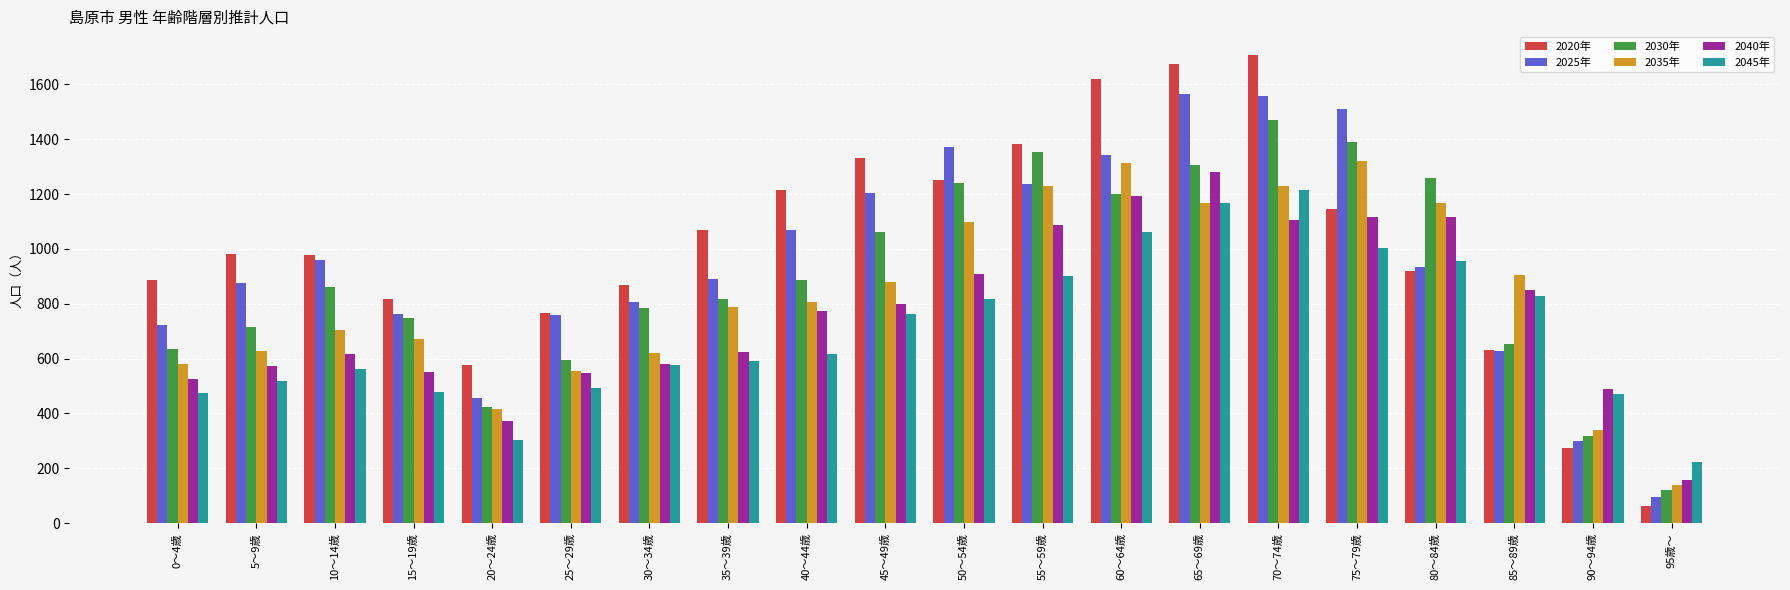

How many series are shown in this chart?

6